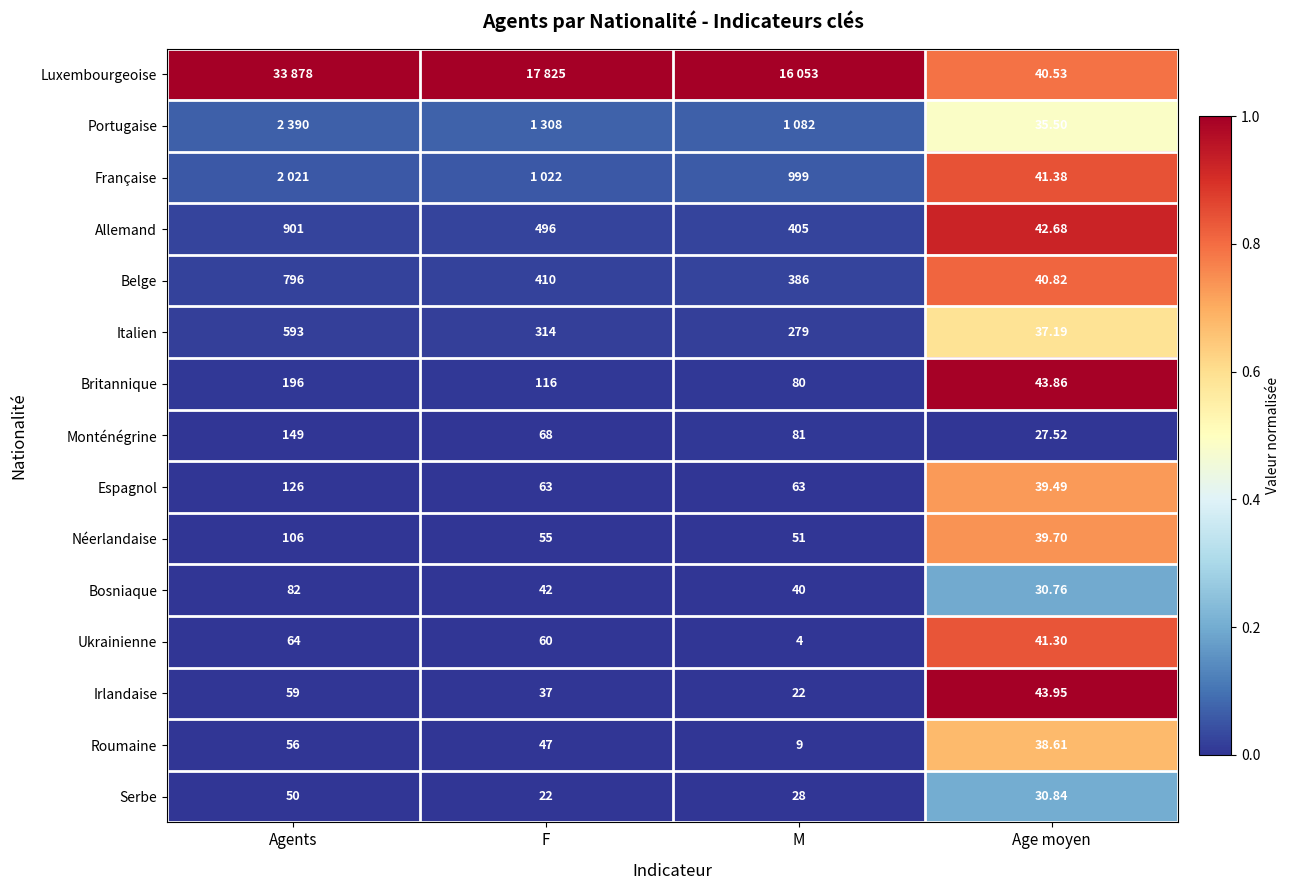

At which label does Belge first exceed 410?

Agents